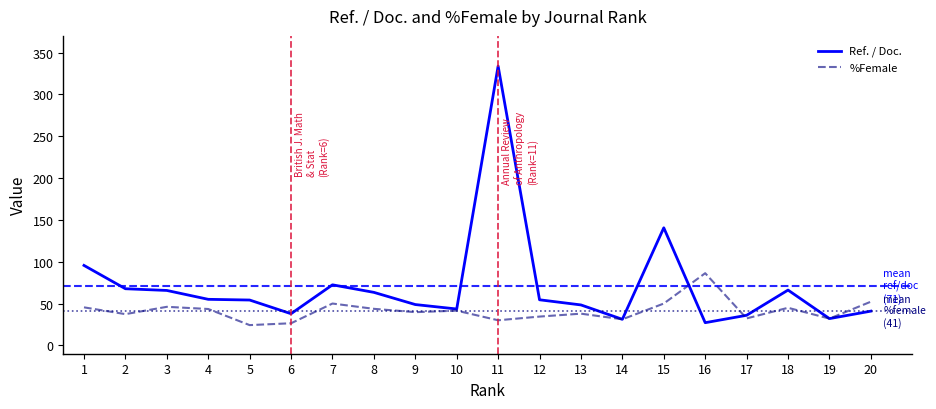

What is the difference between the maximum and minimum values in the %Female series?

62.1